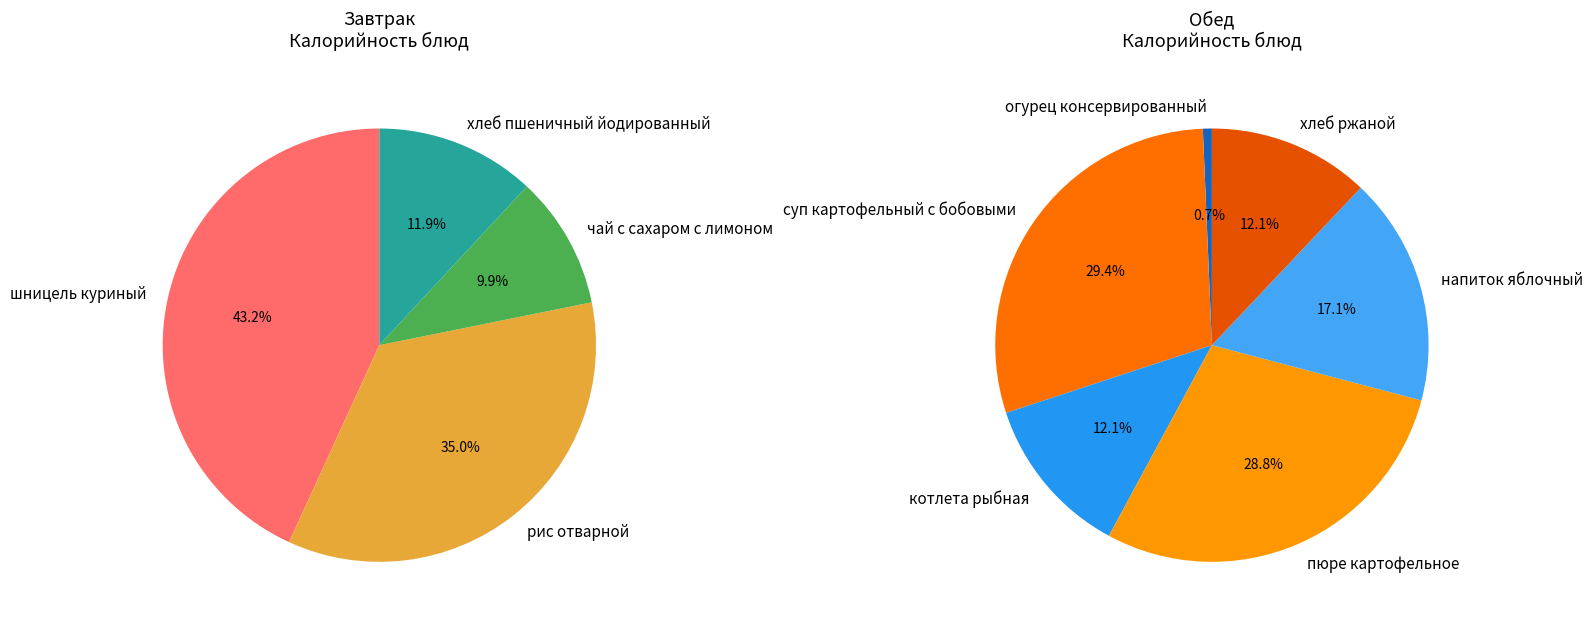

True or false: хлеб пшеничный йодированный accounts for 1% of the total.

False